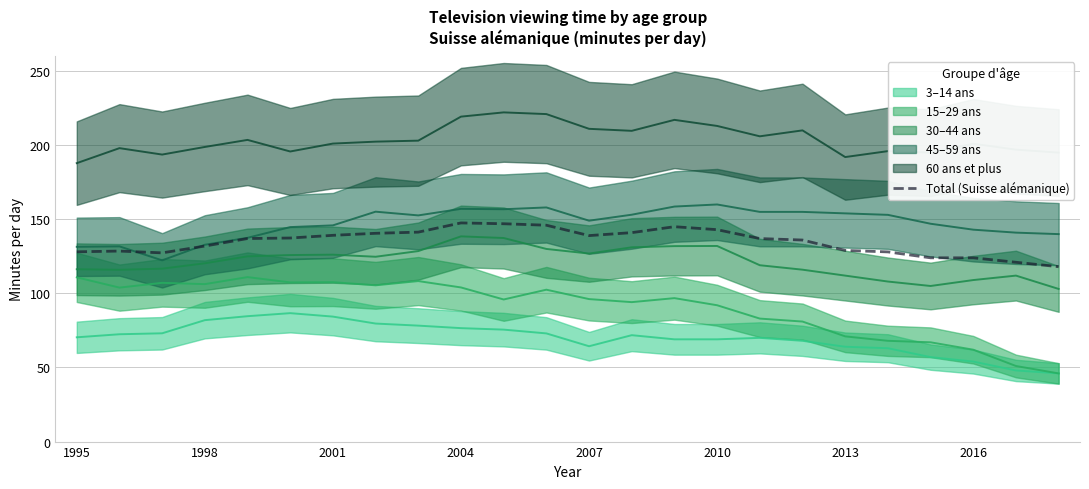

Reading left to right, list all the values displayed in this chart.

128.1	128.6	127.3	131.9	137.0	137.4	139.2	140.6	141.3	147.6	147.0	146.0	139.0	141.0	145.0	143.0	137.0	136.0	129.0	128.0	124.0	124.0	121.0	118.0